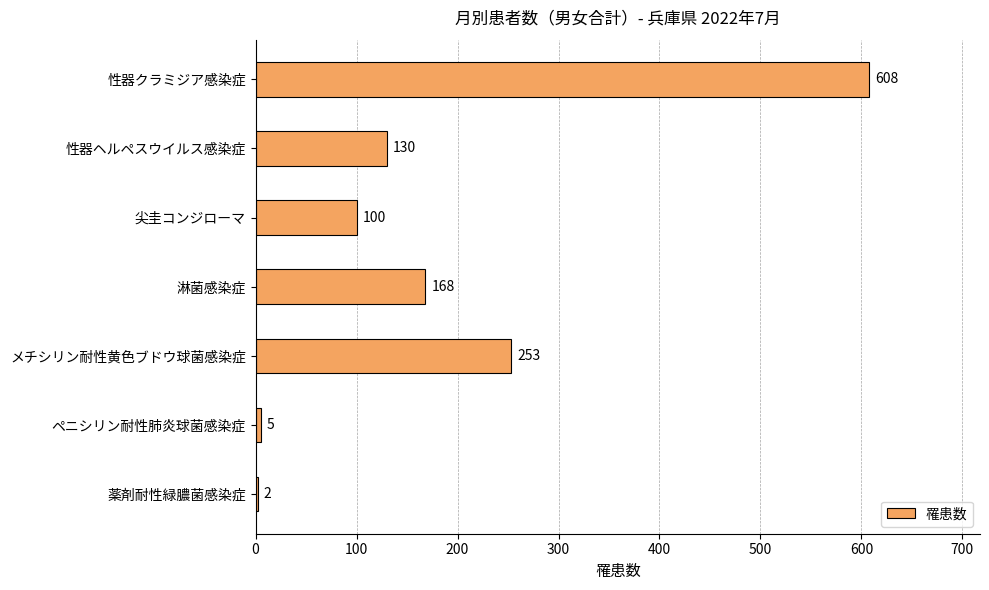

What is the sum of all values?

1266